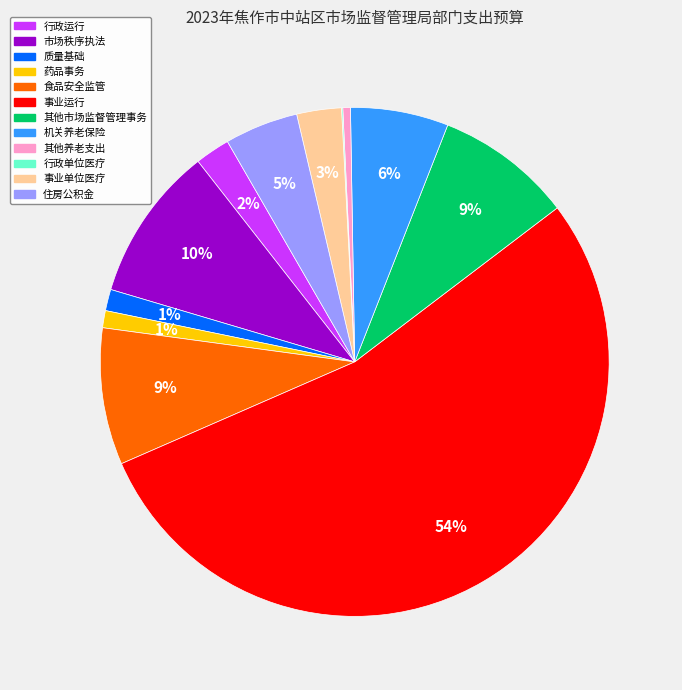

Which slice is the largest?

事业运行